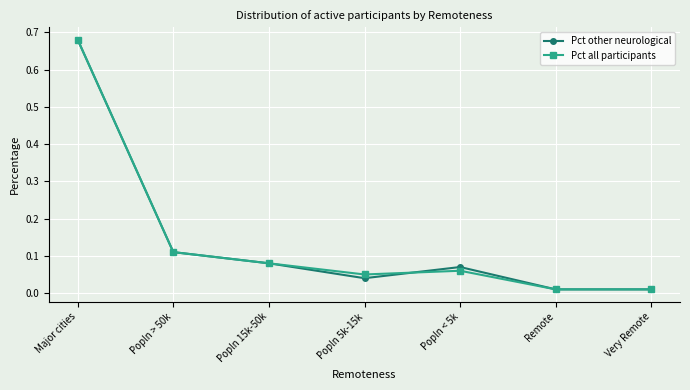

At which label does Pct other neurological reach its peak?

Major cities